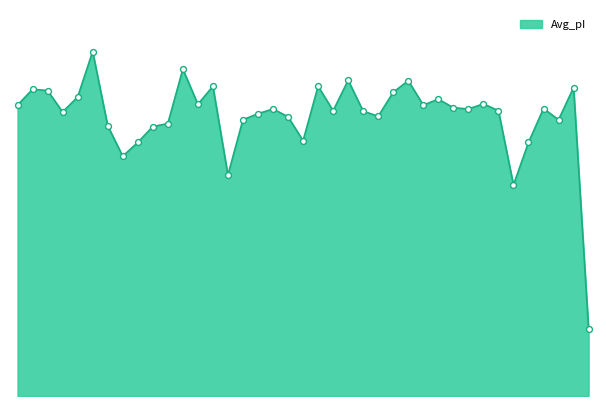

Does the chart have visible grid lines?

No